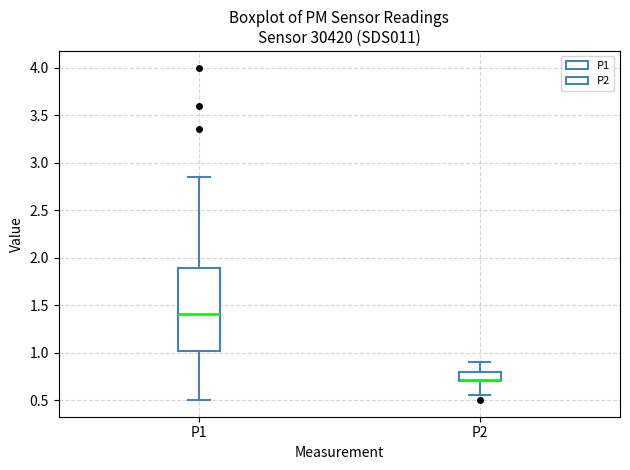

Where does the median line of the box for P1 sit on the y-axis? The values are not printed on the chart, so give them approximately, as read against the axis.

1.40